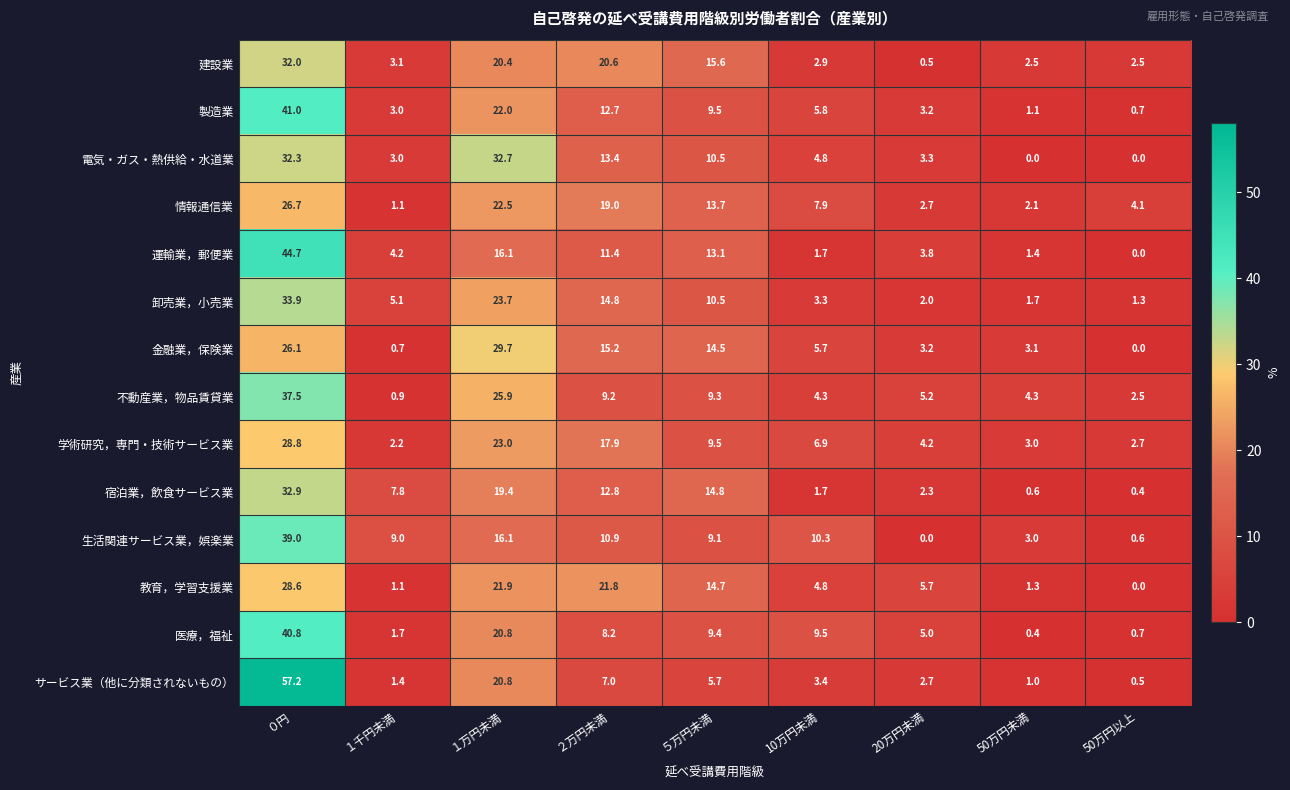

At which label does 医療，福祉 reach its peak?

０円